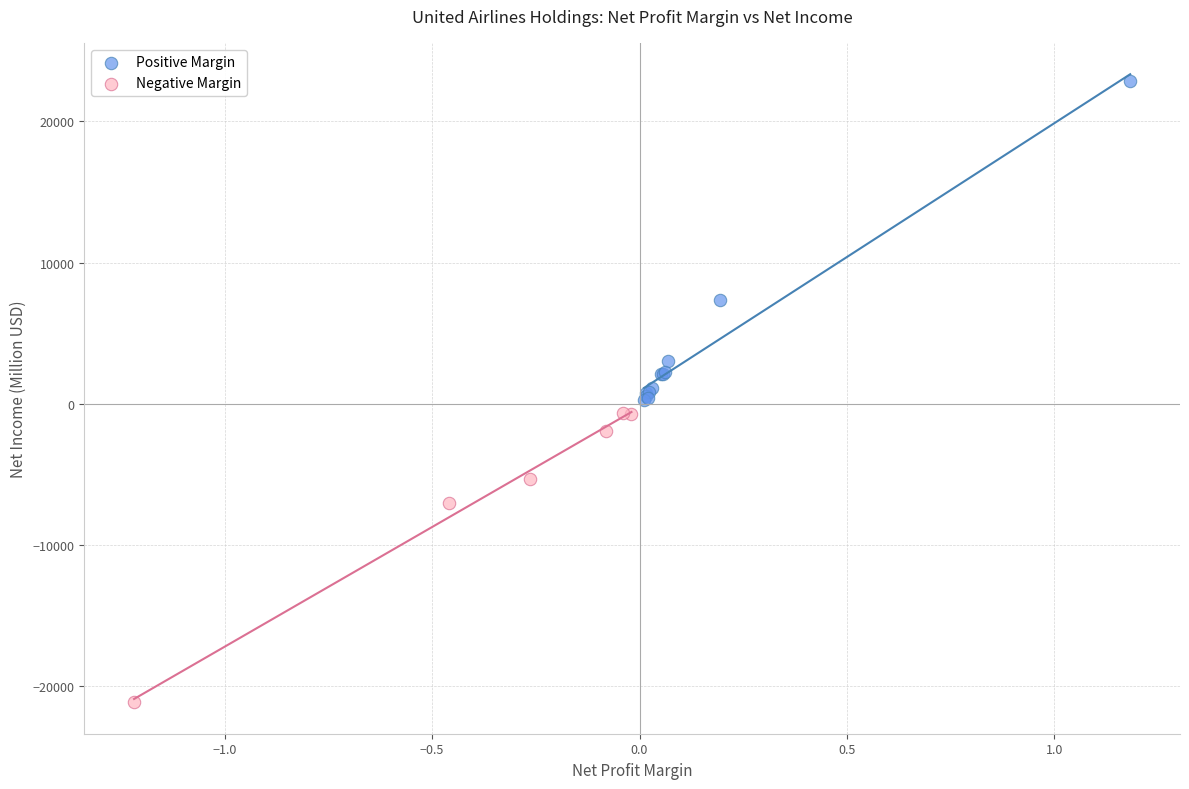

Which series reaches the minimum Y coordinate?

Negative Margin